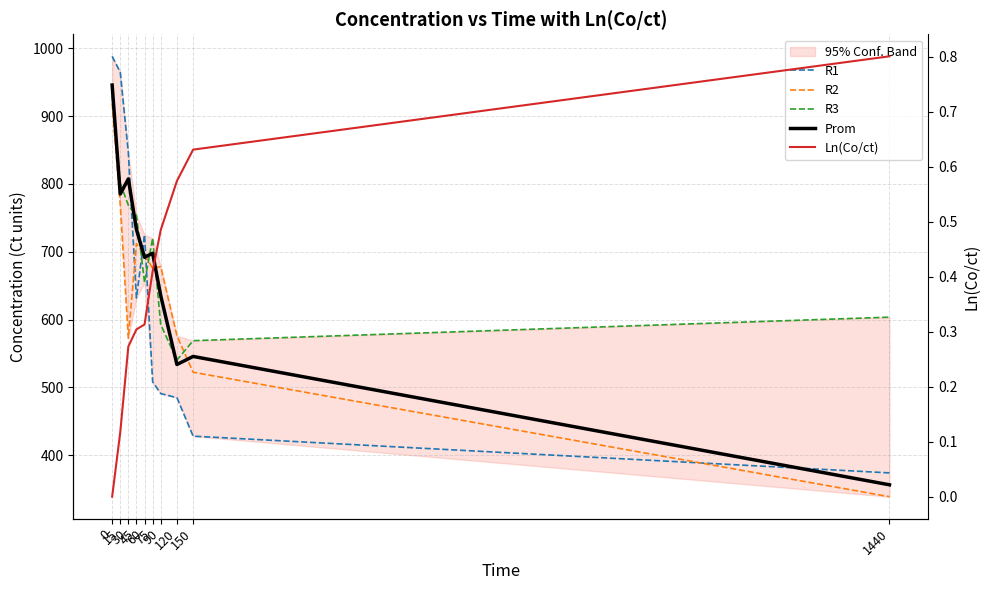

True or false: R3 and Ln(Co/ct) cross at least once.

False